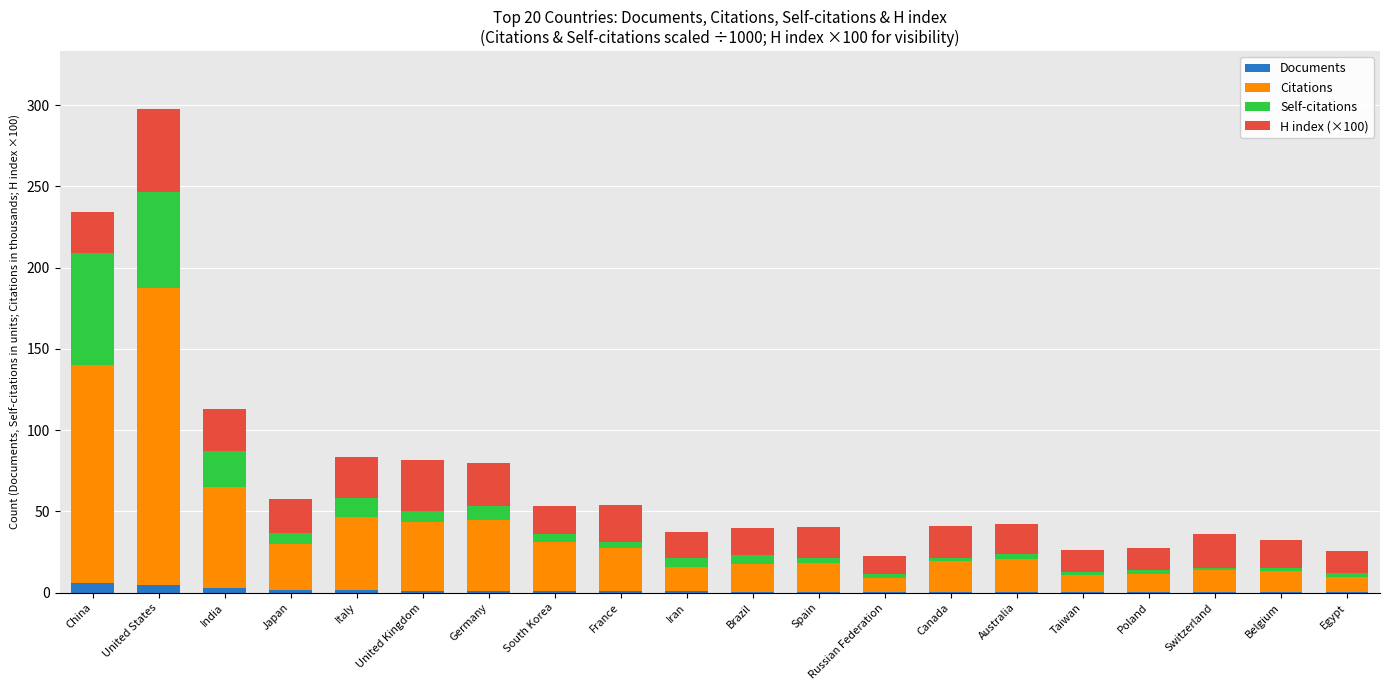

At which category is the sum across all series the highest?

United States